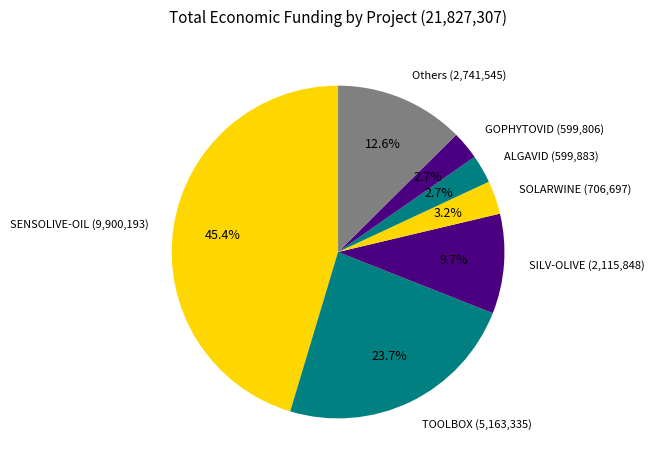

Does GOPHYTOVID (599,806) account for over 50% of the chart?

No